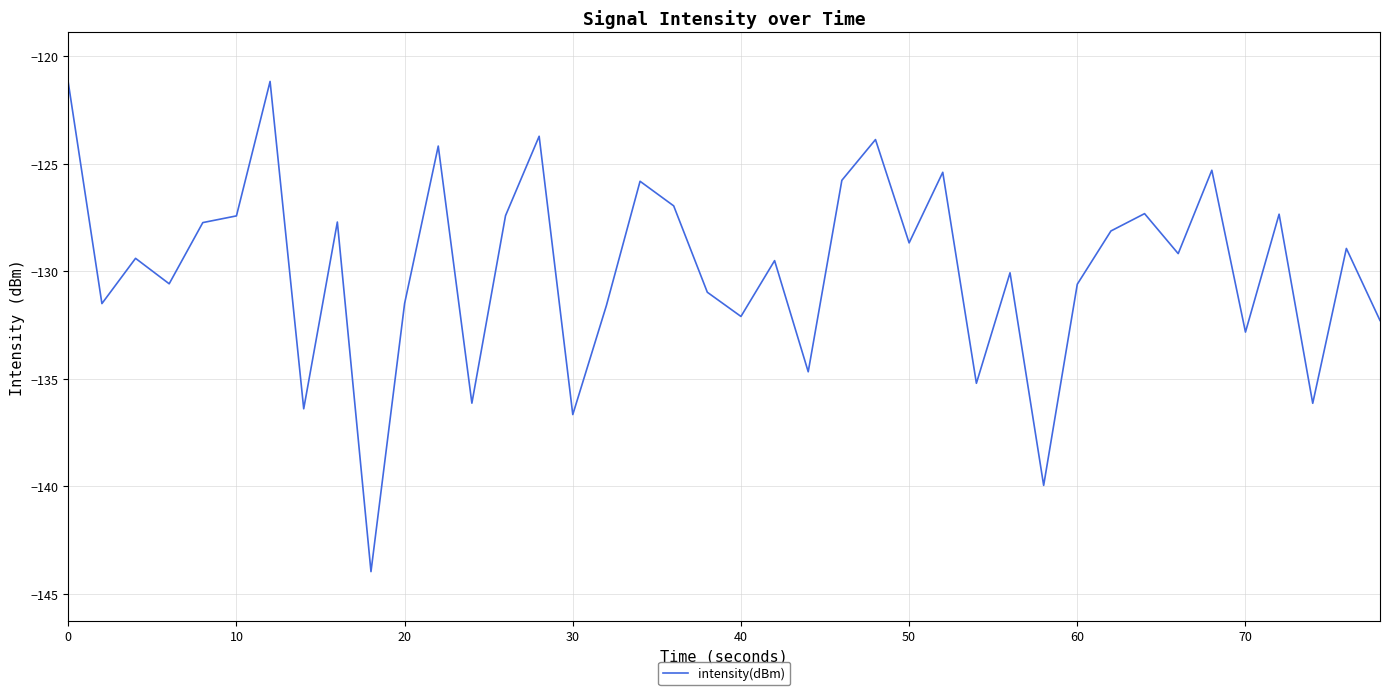

How many series are shown in this chart?

1